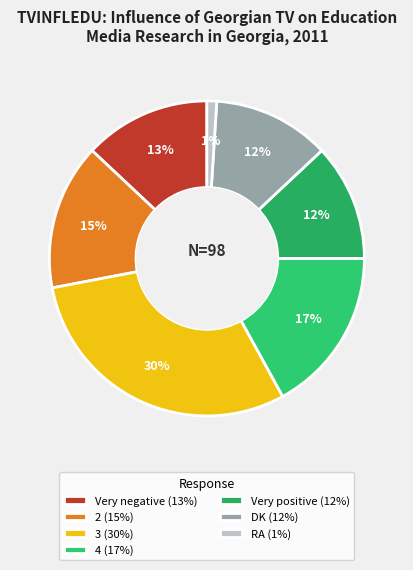

What is the change in value from 3 to 4?

-13